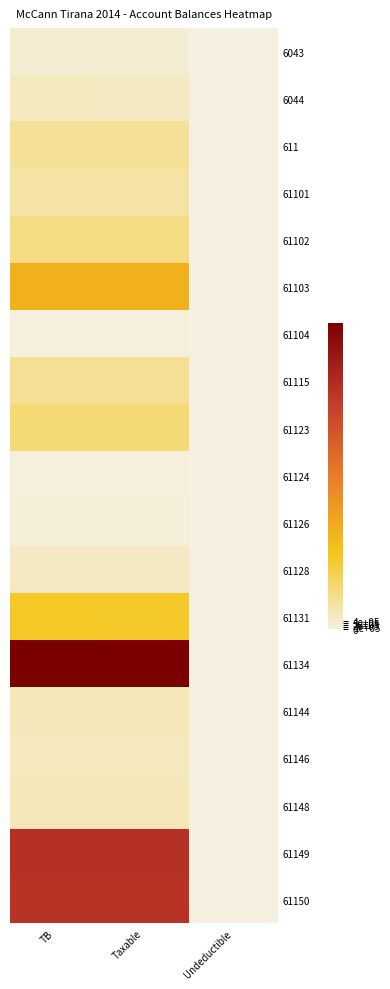

What is the total value across all series at Undeductible?

111891.0